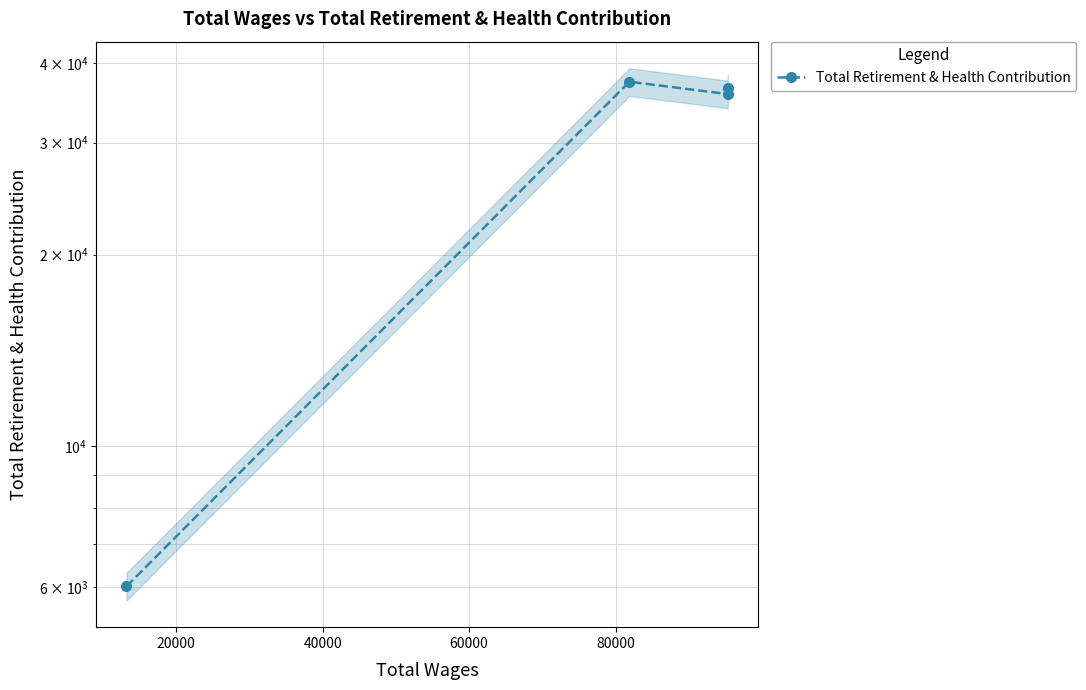

What is the value of the 4th point from the left?

36541